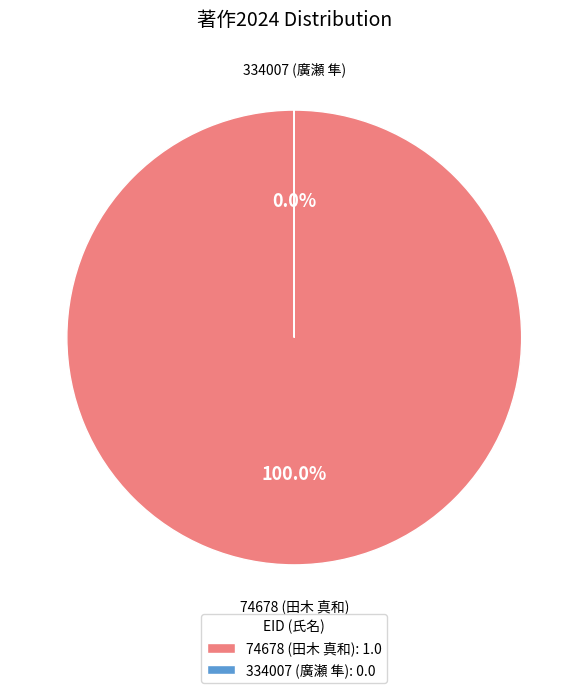

True or false: 334007 (廣瀬 隼) accounts for 0% of the total.

True